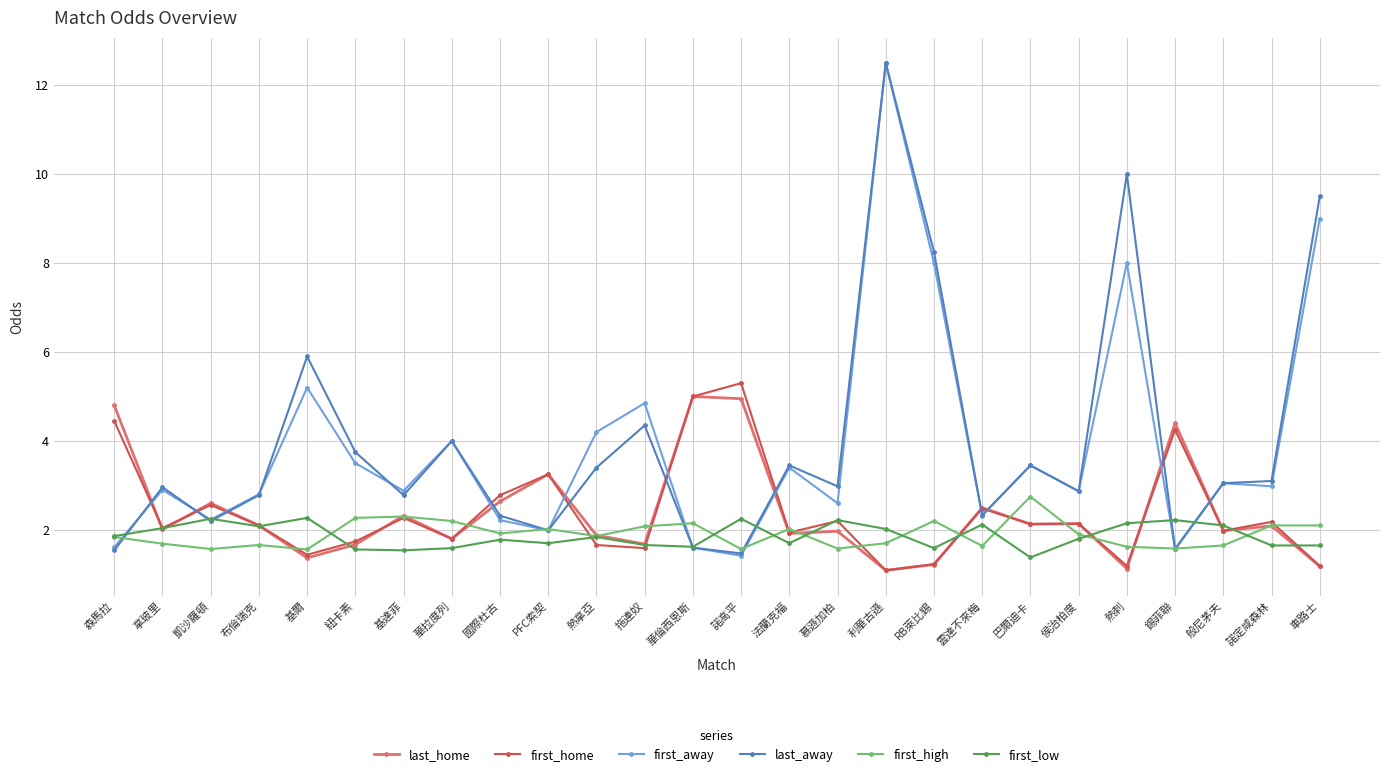

What are all the series names shown in the legend?

last_home, first_home, first_away, last_away, first_high, first_low